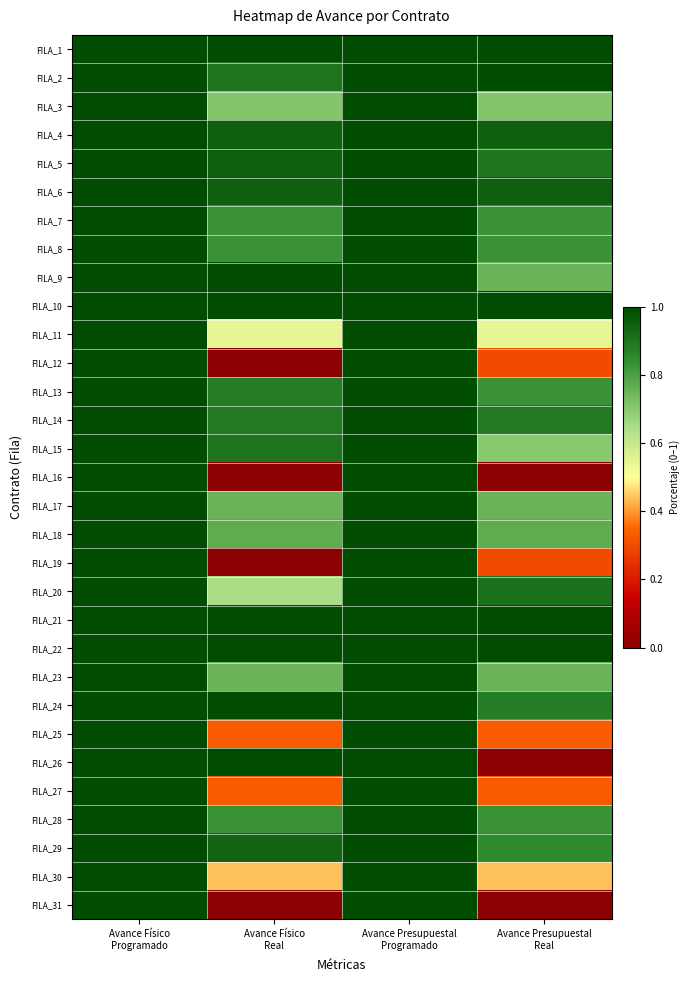

What is the maximum value shown in the chart?

1.0